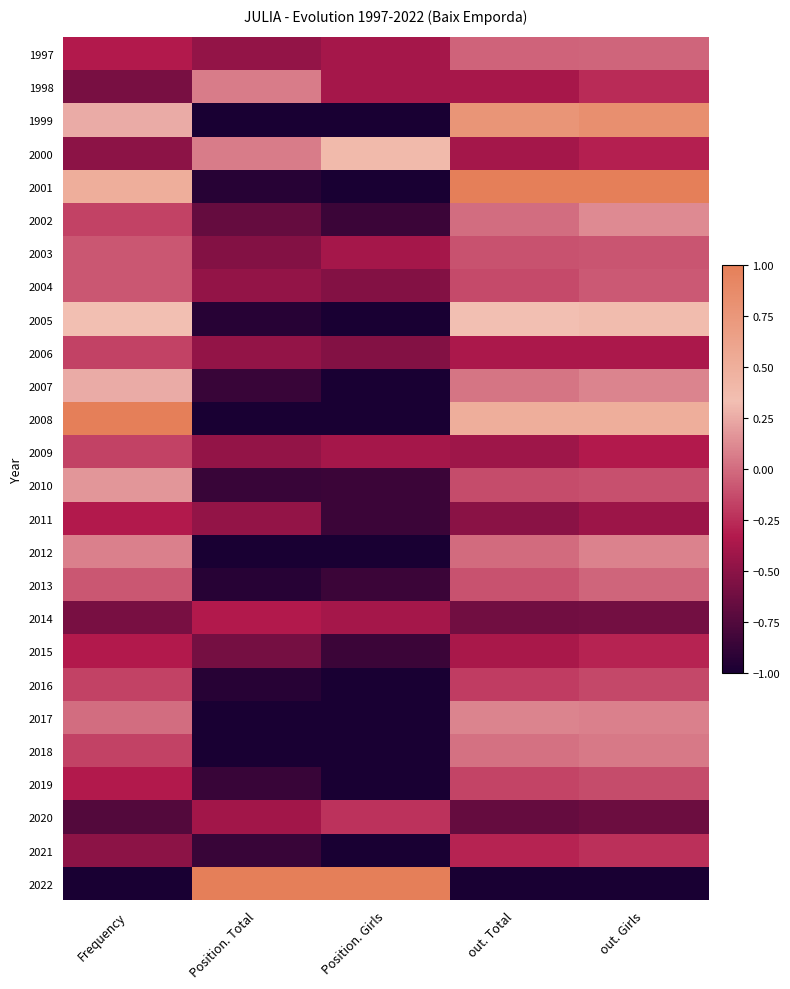

Reading right to left, list all the values displayed in this chart.

1997: out. Girls=-0.0	out. Total=-0.0	Position. Girls=-0.4	Position. Total=-0.5	Frequency=-0.3
1998: out. Girls=-0.3	out. Total=-0.4	Position. Girls=-0.4	Position. Total=0.1	Frequency=-0.6
1999: out. Girls=0.8	out. Total=0.8	Position. Girls=-1.0	Position. Total=-1.0	Frequency=0.2
2000: out. Girls=-0.3	out. Total=-0.4	Position. Girls=0.4	Position. Total=0.1	Frequency=-0.5
2001: out. Girls=1.0	out. Total=1.0	Position. Girls=-1.0	Position. Total=-0.9	Frequency=0.5
2002: out. Girls=0.1	out. Total=0.0	Position. Girls=-0.8	Position. Total=-0.7	Frequency=-0.2
2003: out. Girls=-0.1	out. Total=-0.1	Position. Girls=-0.4	Position. Total=-0.5	Frequency=-0.1
2004: out. Girls=-0.1	out. Total=-0.1	Position. Girls=-0.5	Position. Total=-0.5	Frequency=-0.1
2005: out. Girls=0.4	out. Total=0.3	Position. Girls=-1.0	Position. Total=-0.9	Frequency=0.3
2006: out. Girls=-0.4	out. Total=-0.4	Position. Girls=-0.5	Position. Total=-0.5	Frequency=-0.2
2007: out. Girls=0.1	out. Total=0.0	Position. Girls=-1.0	Position. Total=-0.9	Frequency=0.2
2008: out. Girls=0.5	out. Total=0.5	Position. Girls=-1.0	Position. Total=-1.0	Frequency=1.0
2009: out. Girls=-0.3	out. Total=-0.4	Position. Girls=-0.4	Position. Total=-0.5	Frequency=-0.2
2010: out. Girls=-0.1	out. Total=-0.1	Position. Girls=-0.8	Position. Total=-0.9	Frequency=0.2
2011: out. Girls=-0.4	out. Total=-0.5	Position. Girls=-0.8	Position. Total=-0.5	Frequency=-0.3
2012: out. Girls=0.1	out. Total=-0.0	Position. Girls=-1.0	Position. Total=-1.0	Frequency=0.1
2013: out. Girls=-0.0	out. Total=-0.1	Position. Girls=-0.8	Position. Total=-0.9	Frequency=-0.1
2014: out. Girls=-0.6	out. Total=-0.6	Position. Girls=-0.4	Position. Total=-0.3	Frequency=-0.6
2015: out. Girls=-0.3	out. Total=-0.4	Position. Girls=-0.8	Position. Total=-0.6	Frequency=-0.3
2016: out. Girls=-0.1	out. Total=-0.2	Position. Girls=-1.0	Position. Total=-0.9	Frequency=-0.2
2017: out. Girls=0.1	out. Total=0.1	Position. Girls=-1.0	Position. Total=-1.0	Frequency=0.0
2018: out. Girls=0.1	out. Total=0.0	Position. Girls=-1.0	Position. Total=-1.0	Frequency=-0.2
2019: out. Girls=-0.1	out. Total=-0.2	Position. Girls=-1.0	Position. Total=-0.9	Frequency=-0.3
2020: out. Girls=-0.6	out. Total=-0.7	Position. Girls=-0.2	Position. Total=-0.4	Frequency=-0.8
2021: out. Girls=-0.2	out. Total=-0.3	Position. Girls=-1.0	Position. Total=-0.9	Frequency=-0.5
2022: out. Girls=-1.0	out. Total=-1.0	Position. Girls=1.0	Position. Total=1.0	Frequency=-1.0